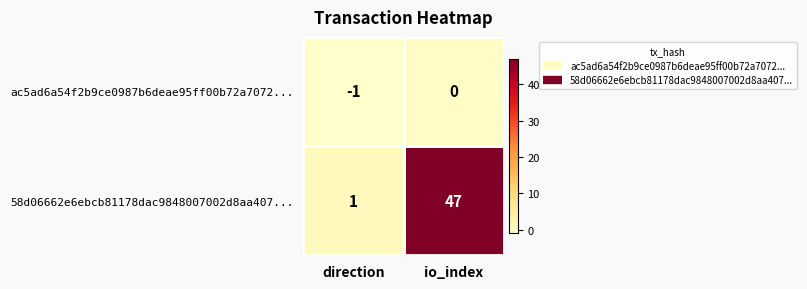

True or false: 58d06662e6ebcb81178dac9848007002d8aa407... has a value of 1 at direction.

True